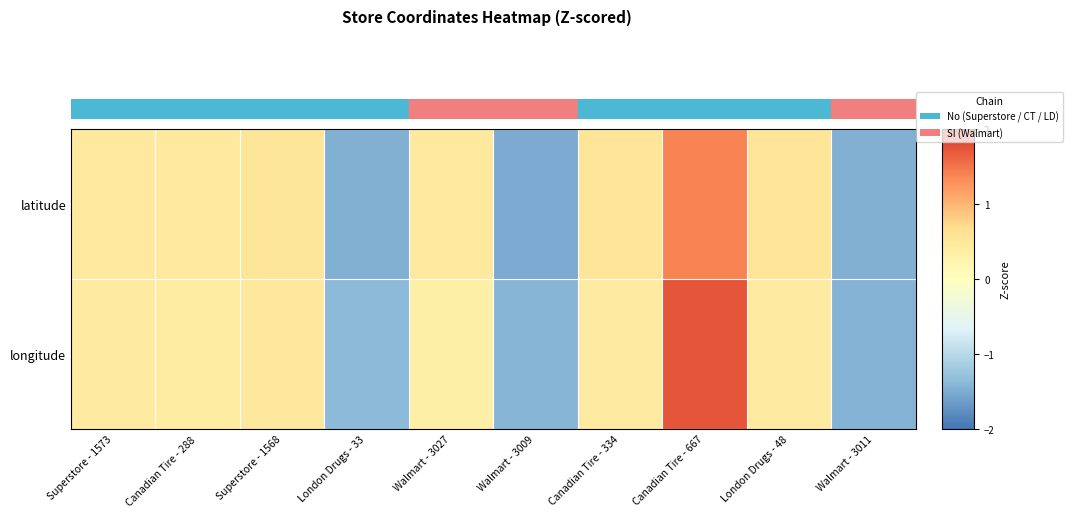

Reading left to right, transcribe all the data shown in this chart.

latitude: Superstore - 1573=0.5	Canadian Tire - 288=0.5	Superstore - 1568=0.5	London Drugs - 33=-1.5	Walmart - 3027=0.5	Walmart - 3009=-1.5	Canadian Tire - 334=0.5	Canadian Tire - 667=1.4	London Drugs - 48=0.5	Walmart - 3011=-1.5
longitude: Superstore - 1573=0.4	Canadian Tire - 288=0.4	Superstore - 1568=0.5	London Drugs - 33=-1.4	Walmart - 3027=0.3	Walmart - 3009=-1.4	Canadian Tire - 334=0.4	Canadian Tire - 667=1.7	London Drugs - 48=0.4	Walmart - 3011=-1.4